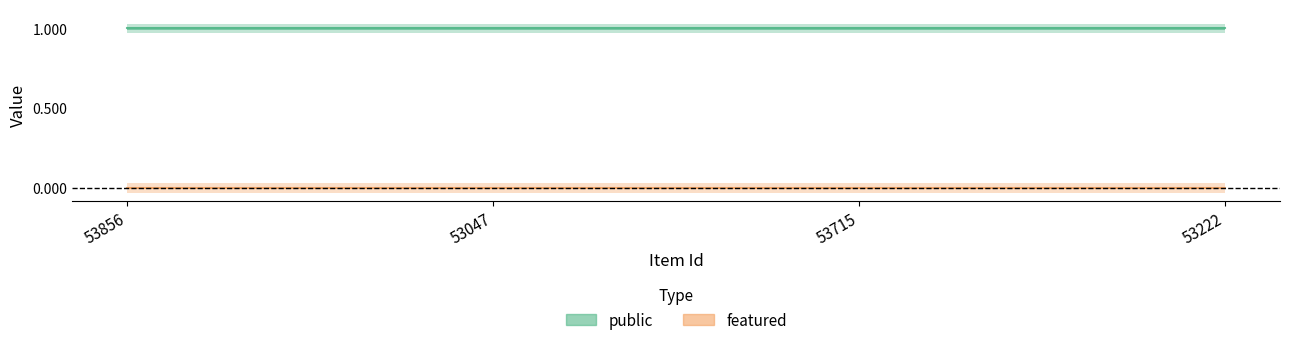

How many data points does each series have?

4